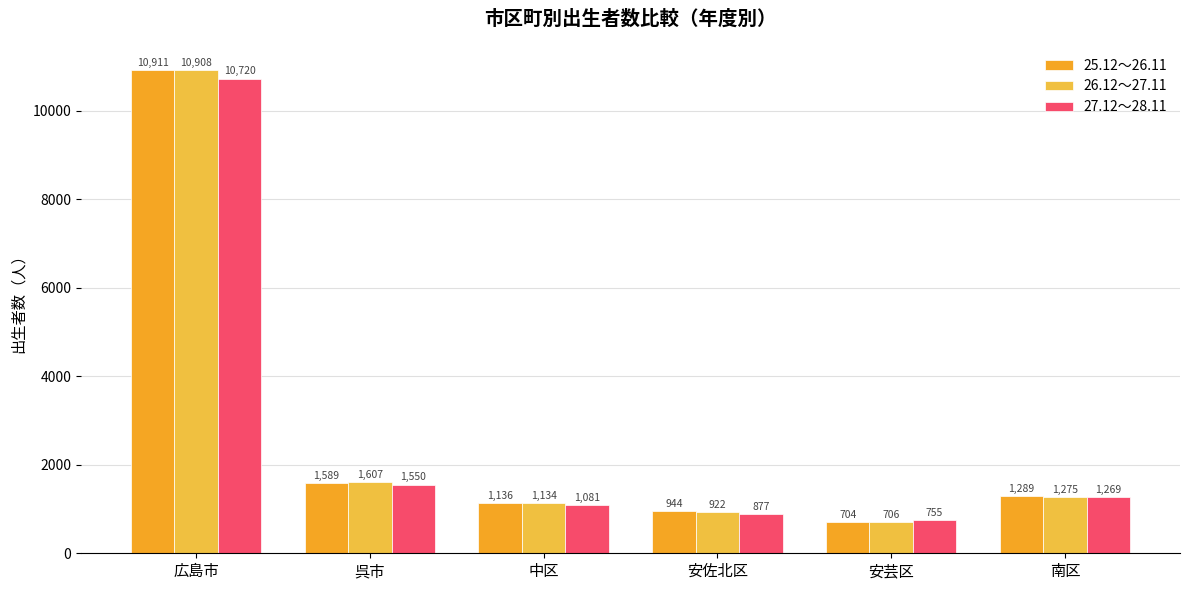

Between 中区 and 安芸区, which series saw the biggest shift?

25.12～26.11